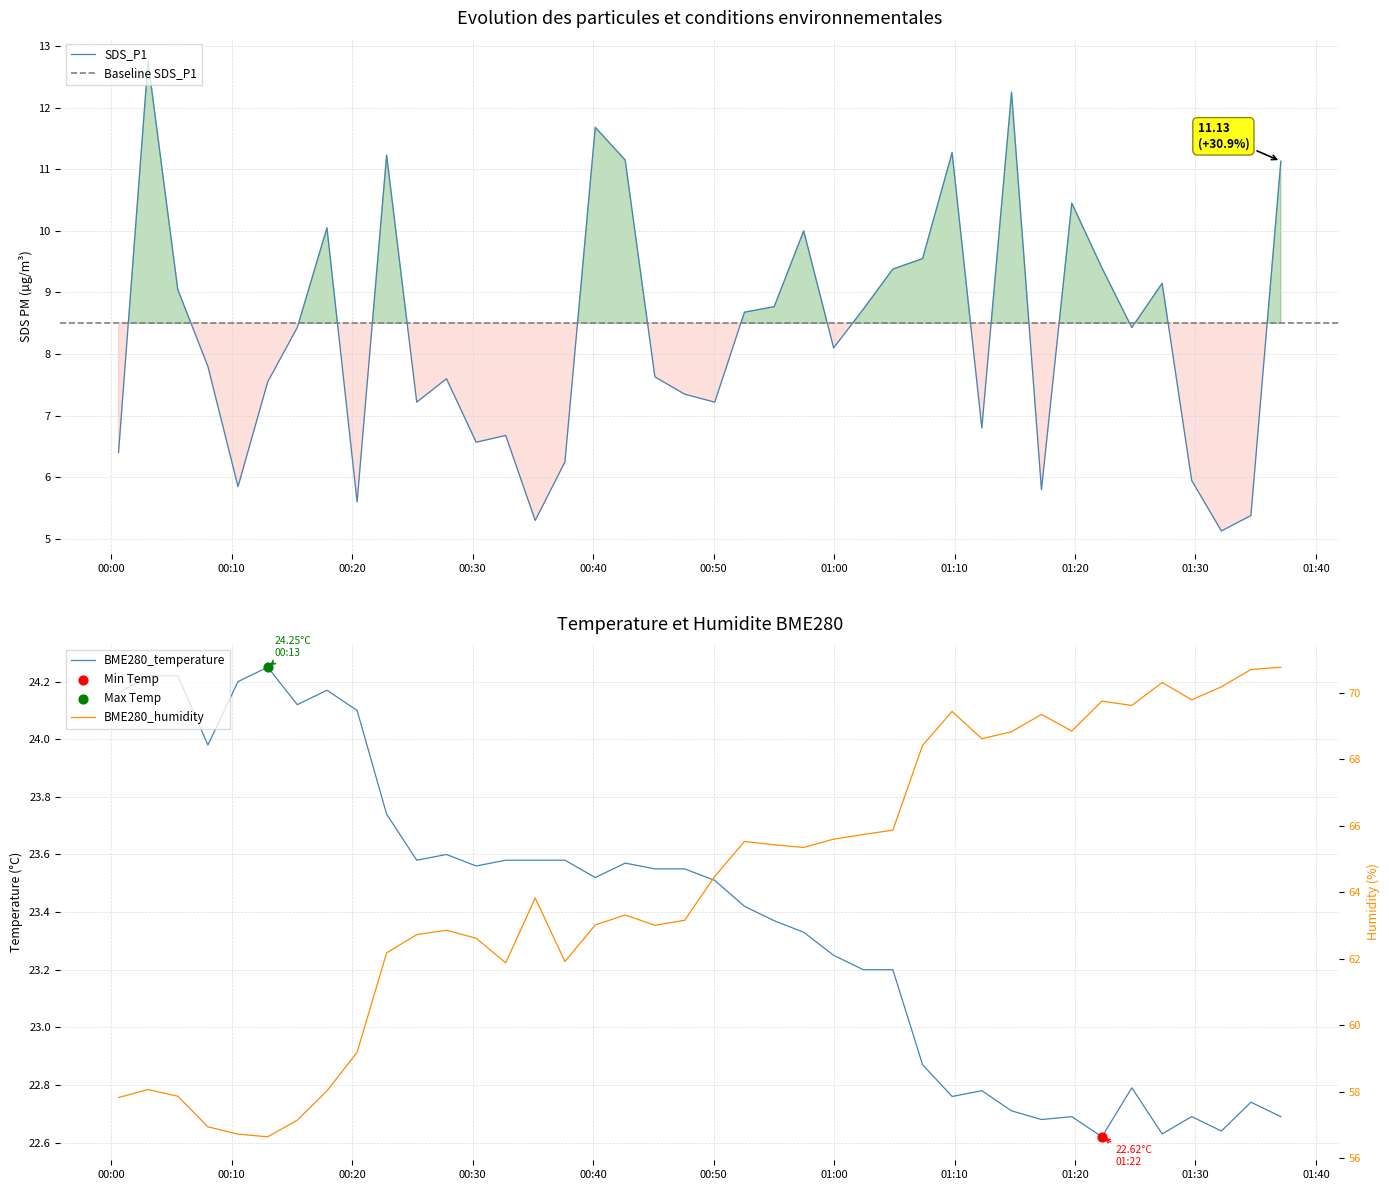

At how many categories does at least one series exceed 32?

40